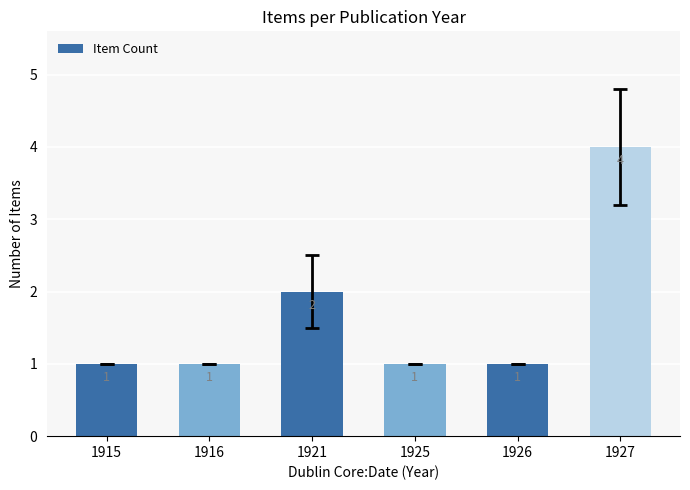

What is the value of the 3rd bar from the left?

2